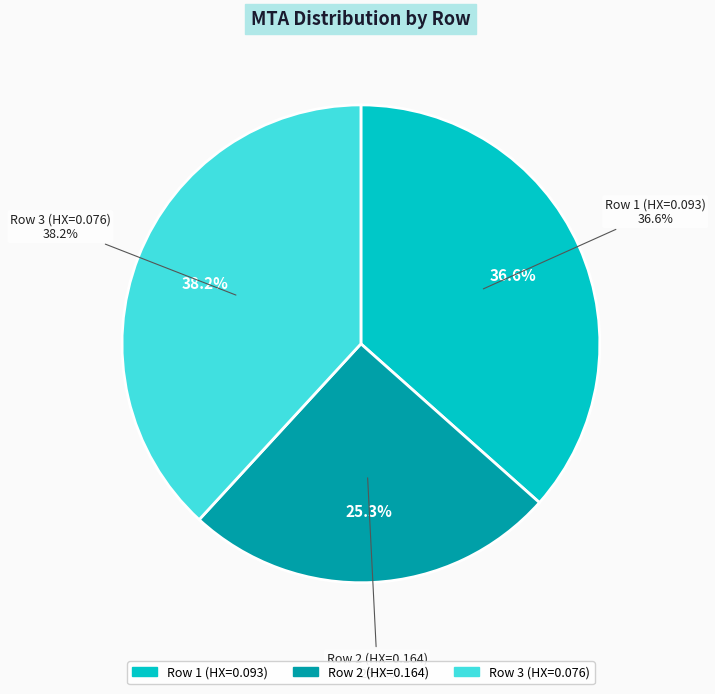

To the nearest percent, what portion does 0.09305179937613262 represent?

37%